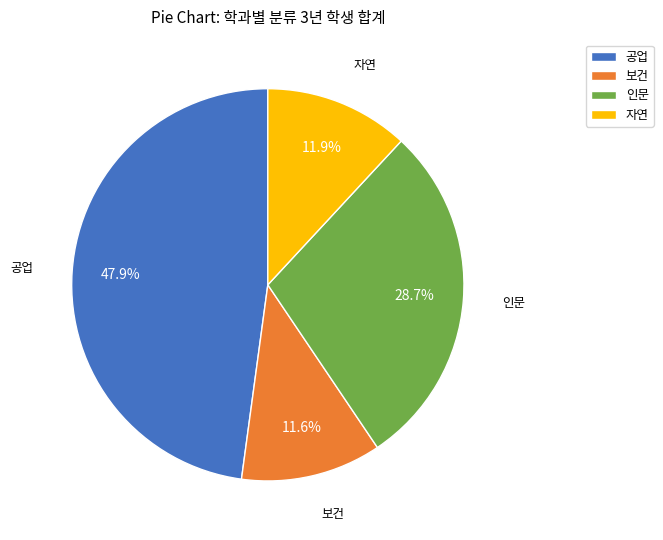

To the nearest percent, what is the difference between the largest and smallest slice percentages?

36%